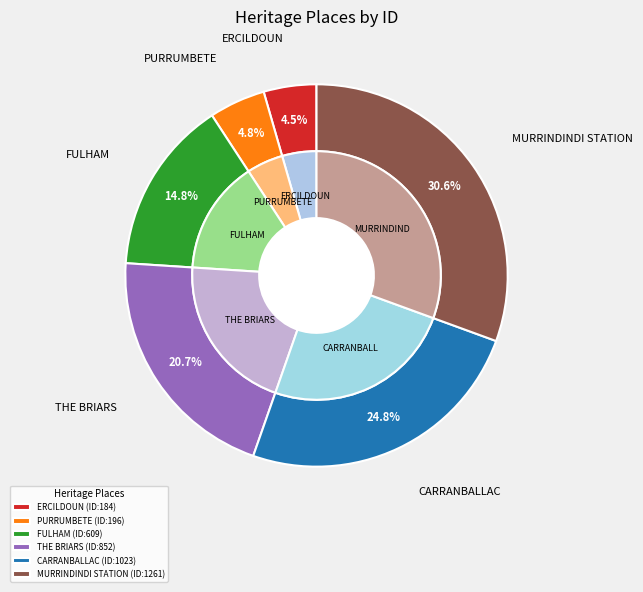

To the nearest percent, what is the combined percentage of CARRANBALLAC and THE BRIARS?

45%